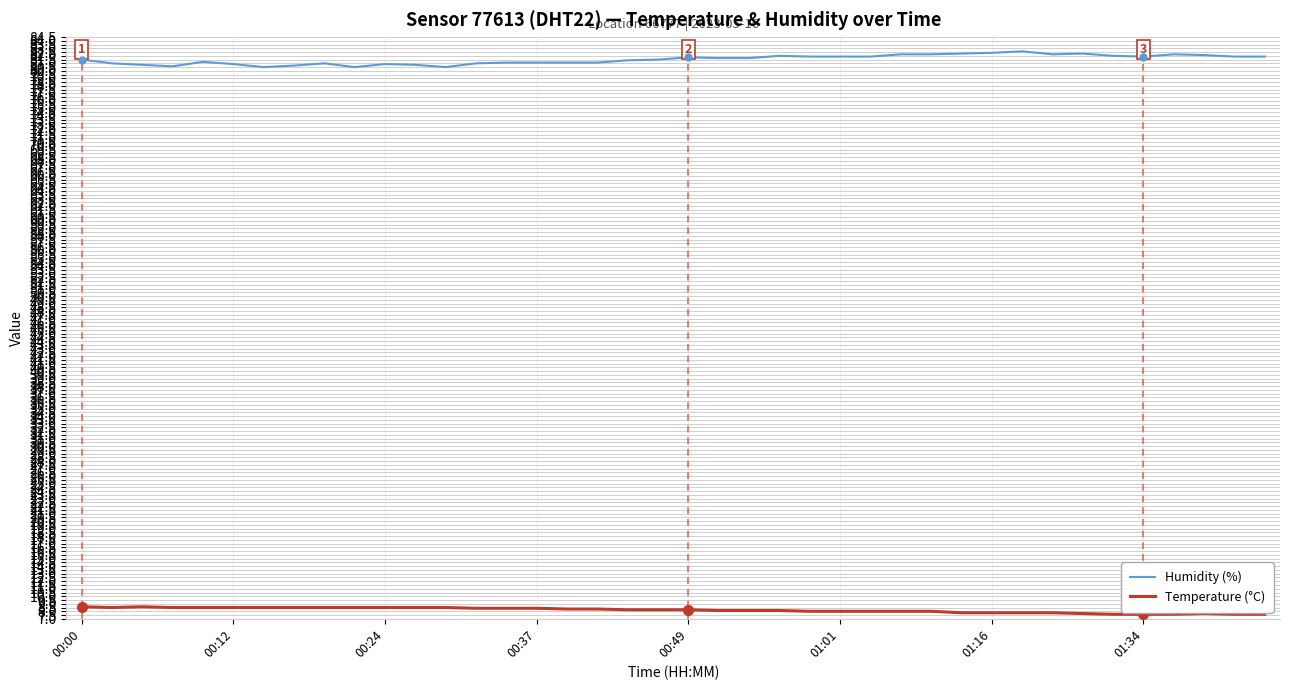

List the series in order of their overall mean, highest first.

Humidity (%), Temperature (°C)